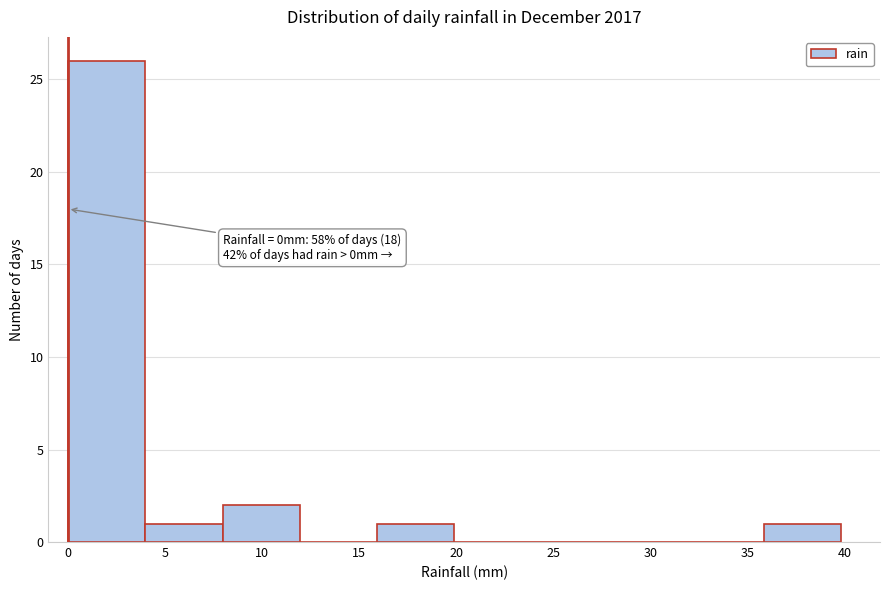

Over which range of the x-axis is the bar tallest?

0 to 4